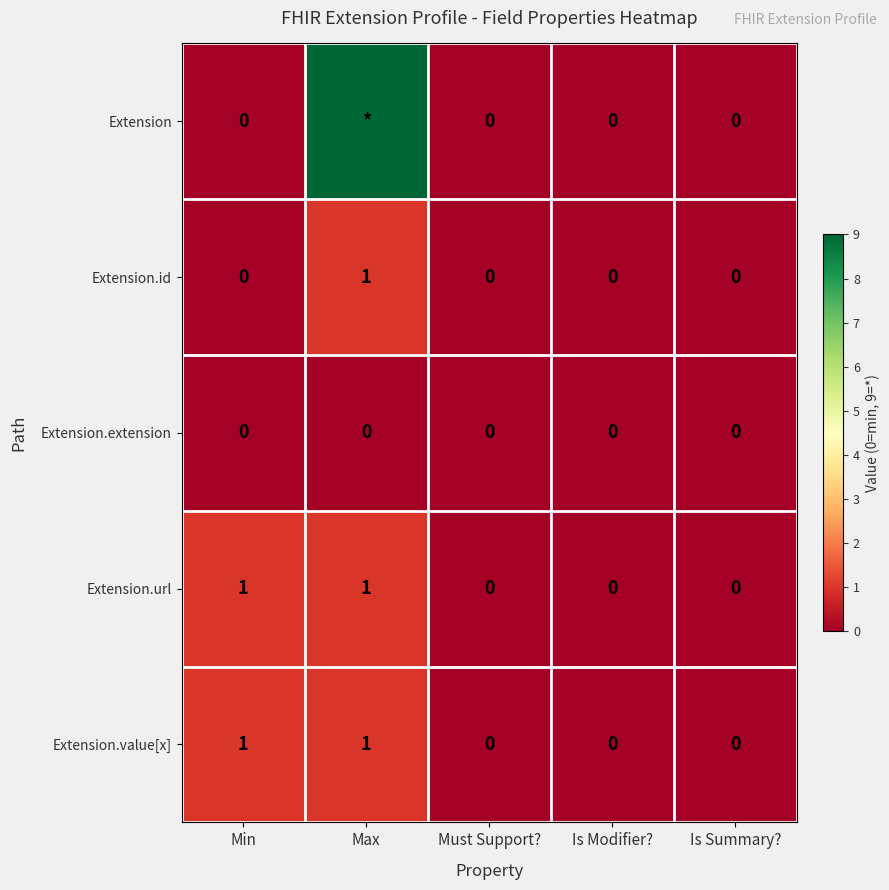

Which has a higher value, Is Summary? or Is Modifier??

Is Summary?